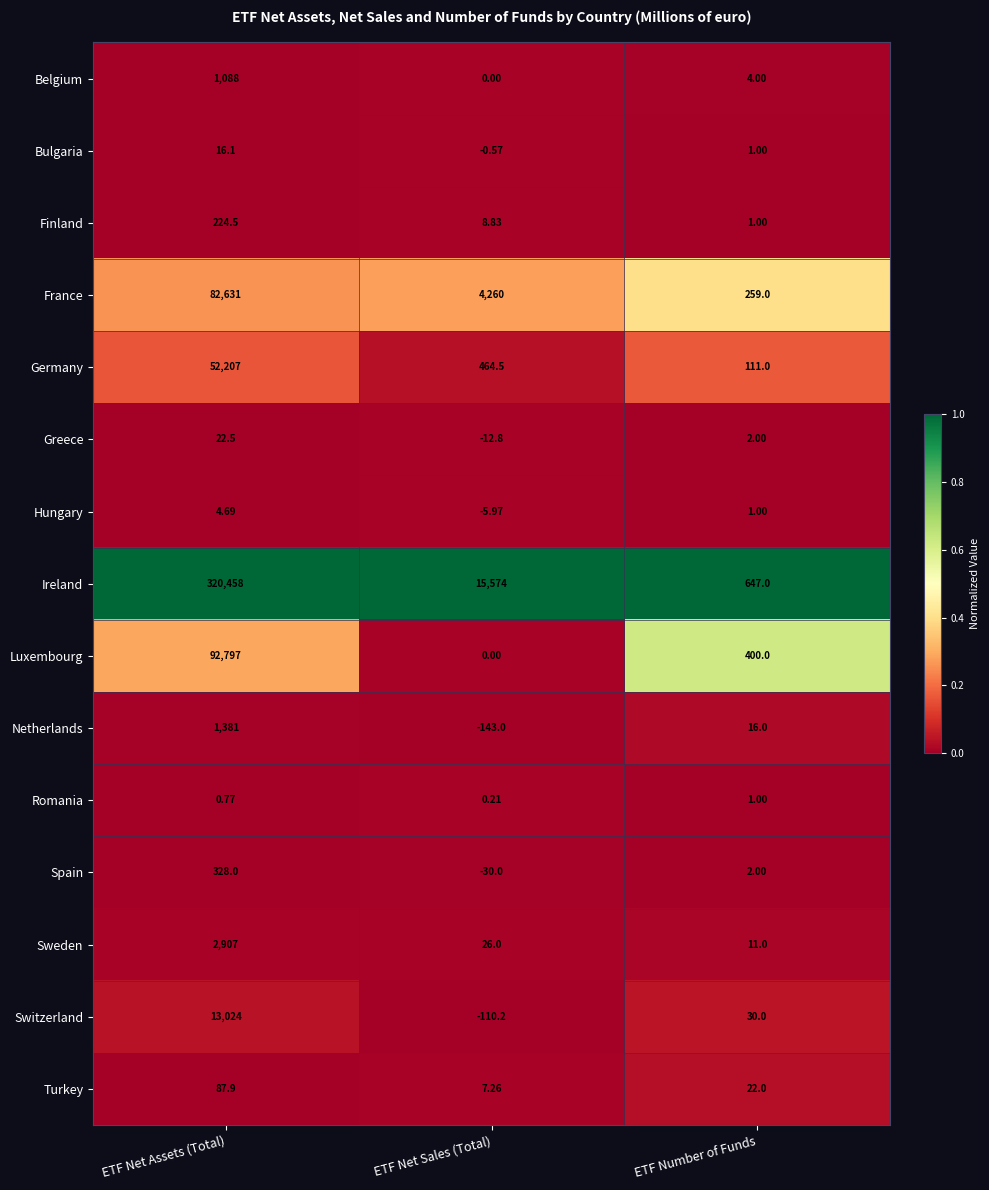

Which series has the largest total across all categories?

Ireland